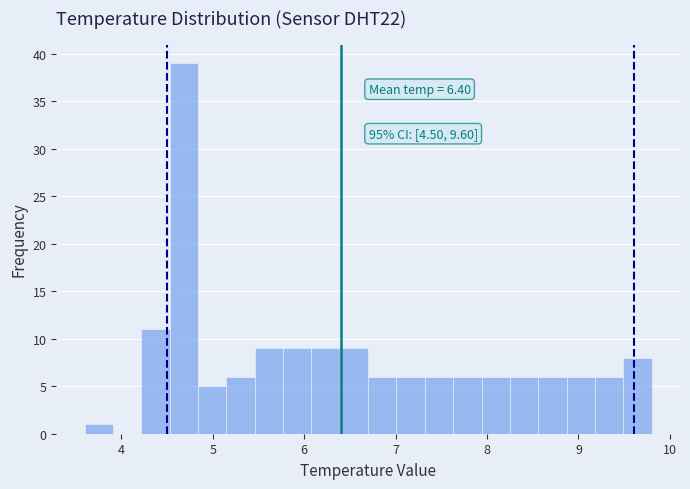

Read against the x-axis, roughly where is the centre of the tallest bar?

4.7